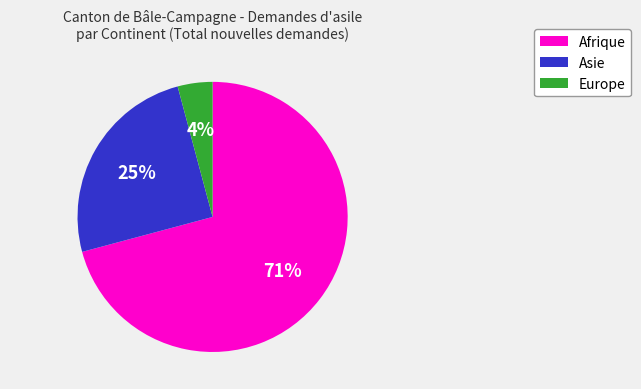

Is the sum of Europe and Asie greater than half?

No